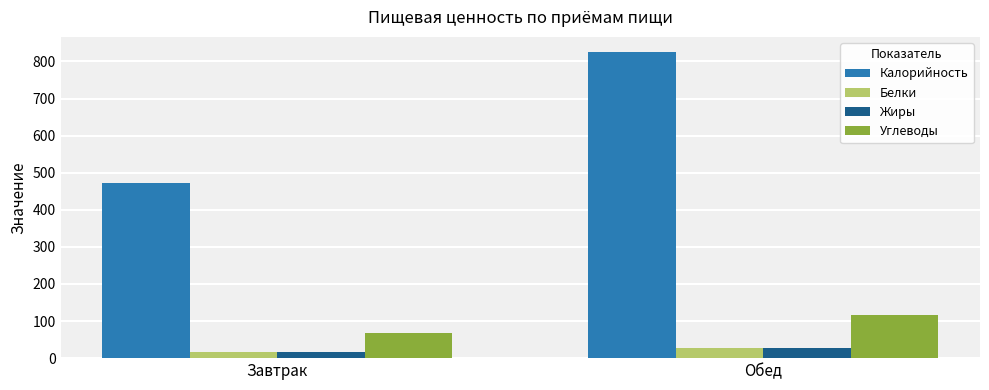

What is the average value of the Калорийность series?

648.5